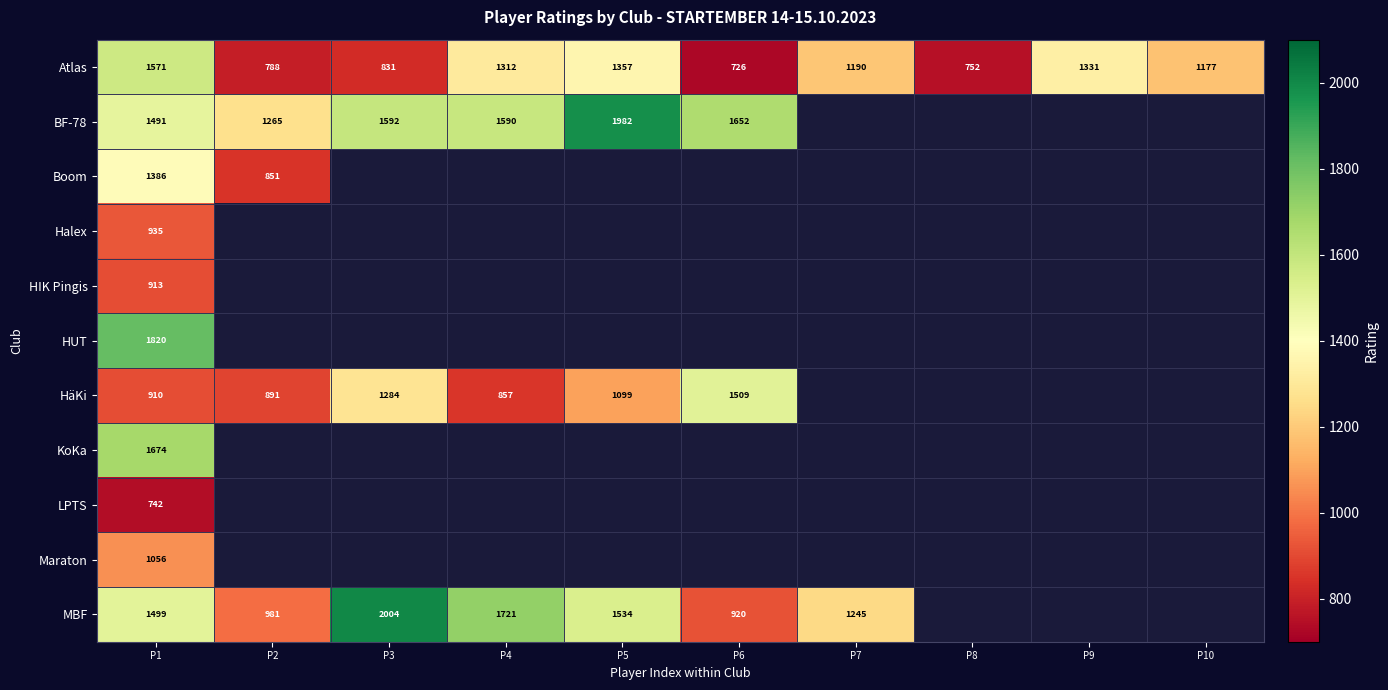

The value of Atlas at P4 is 2082. True or false?

False